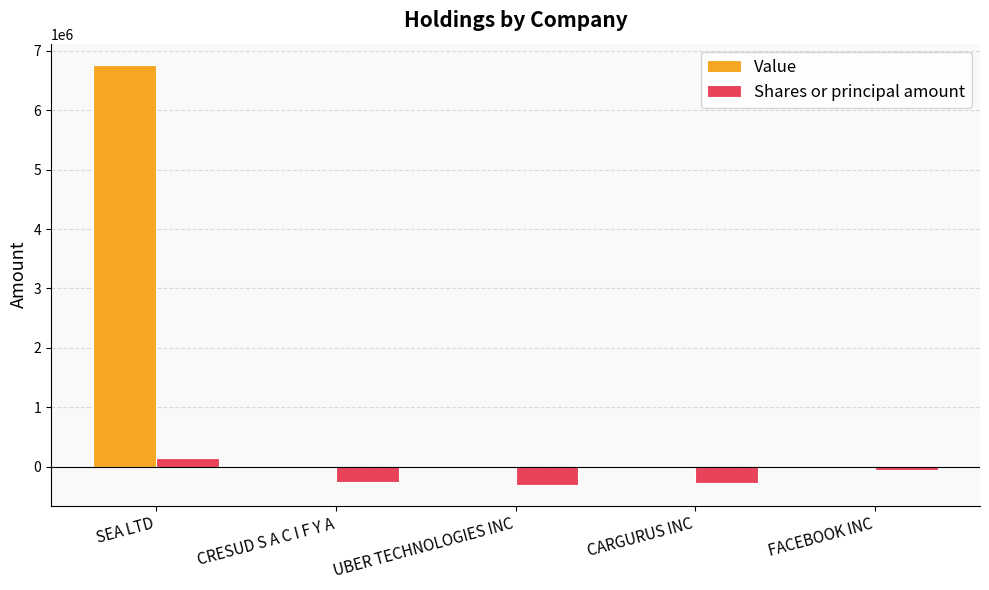

Does the chart contain stacked bars?

No